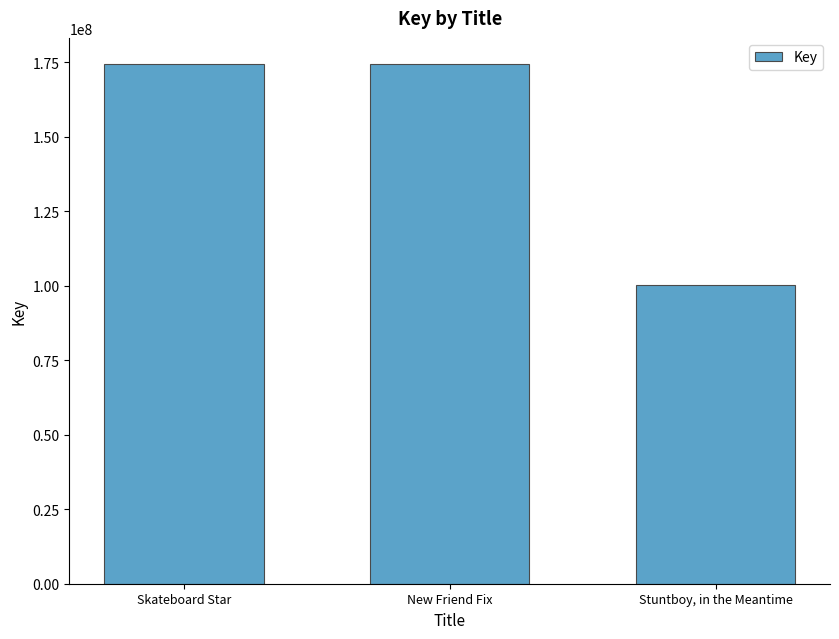

The value at Stuntboy, in the Meantime is 100217220. True or false?

True